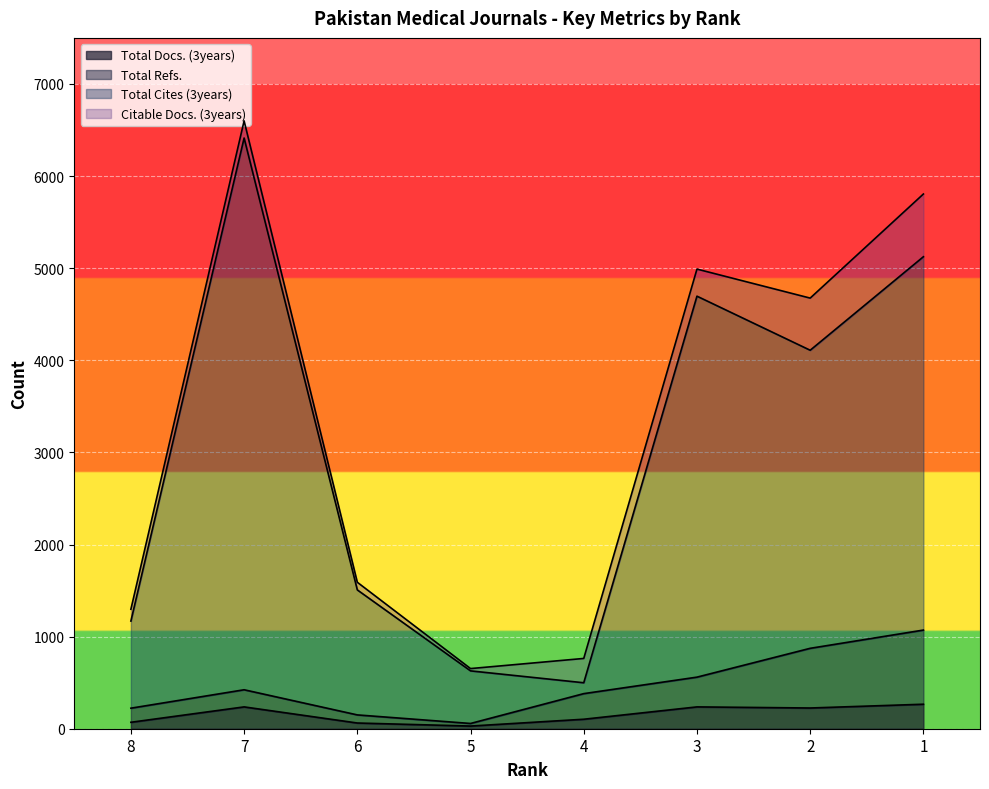

What is the difference between the Total Docs. (3years) values at 1 and 7?

29